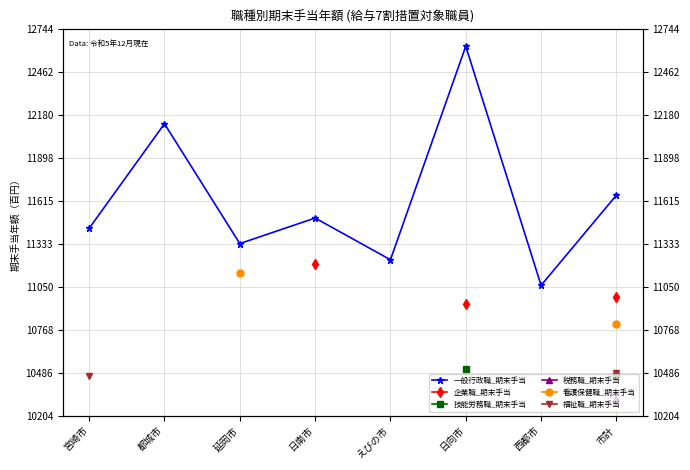

What are all the series names shown in the legend?

一般行政職_期末手当, 企業職_期末手当, 技能労務職_期末手当, 税務職_期末手当, 看護保健職_期末手当, 福祉職_期末手当